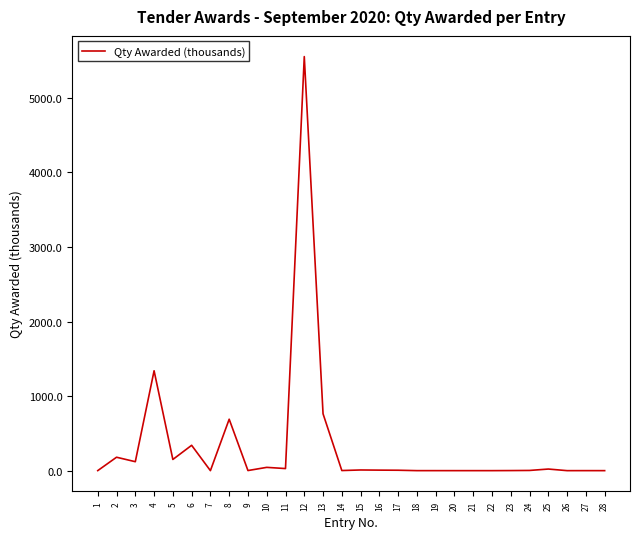

What is the maximum value shown in the chart?

5555.0